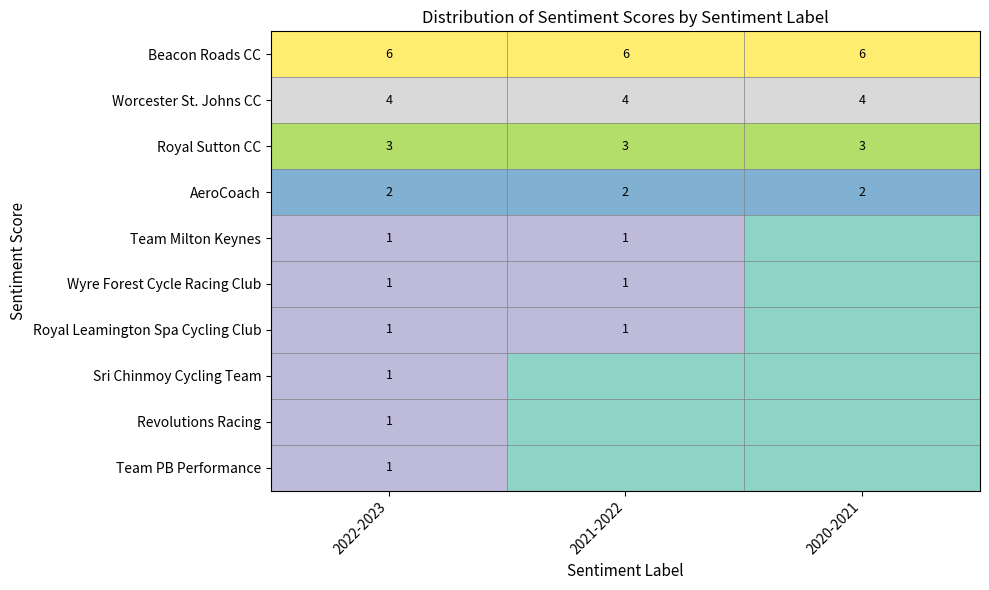

The Worcester St. Johns CC series shows 6 at 2022-2023. True or false?

False